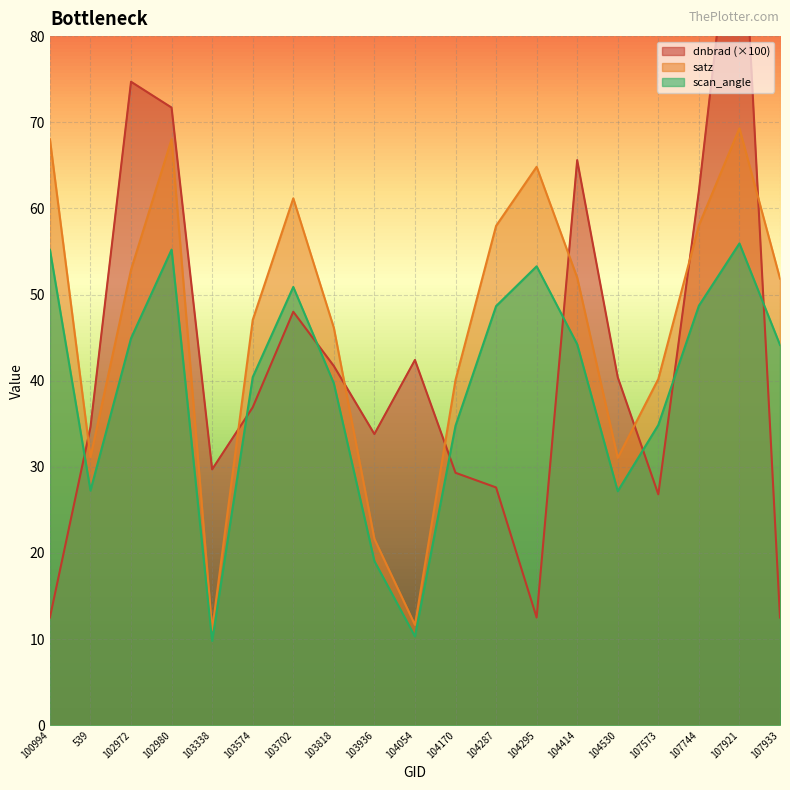

The satz series shows 68.0 at 102980. True or false?

True